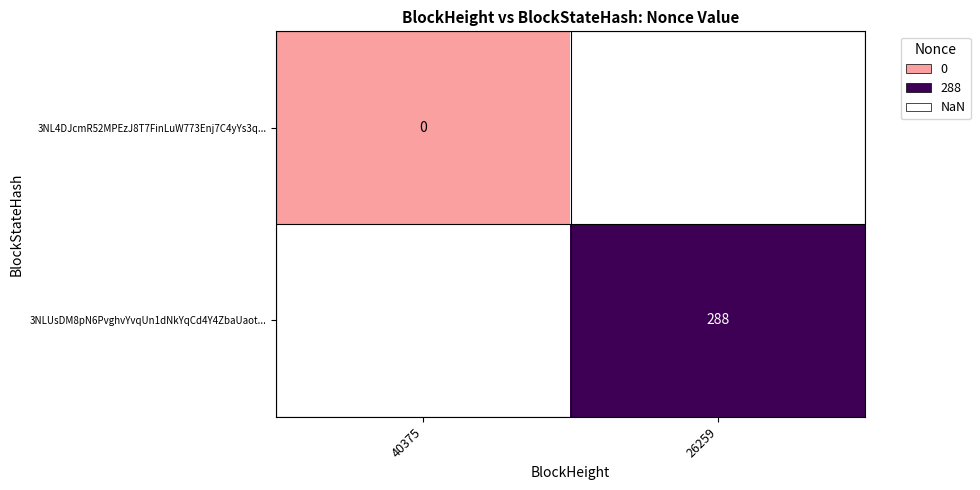

The value of 3NLUsDM8pN6PvghvYvqUn1dNkYqCd4Y4ZbaUaot... at 26259 is 187. True or false?

False